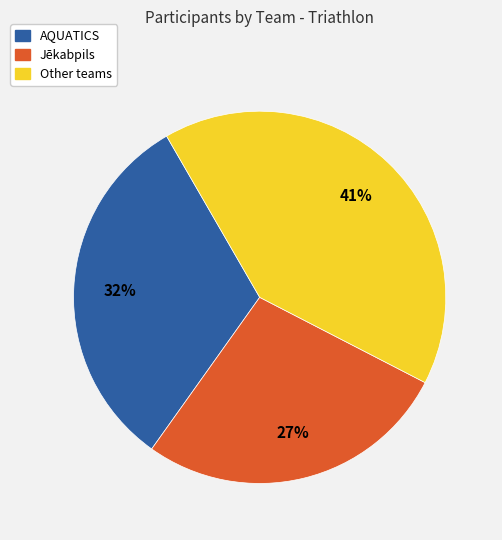

Does any single category account for the majority?

No